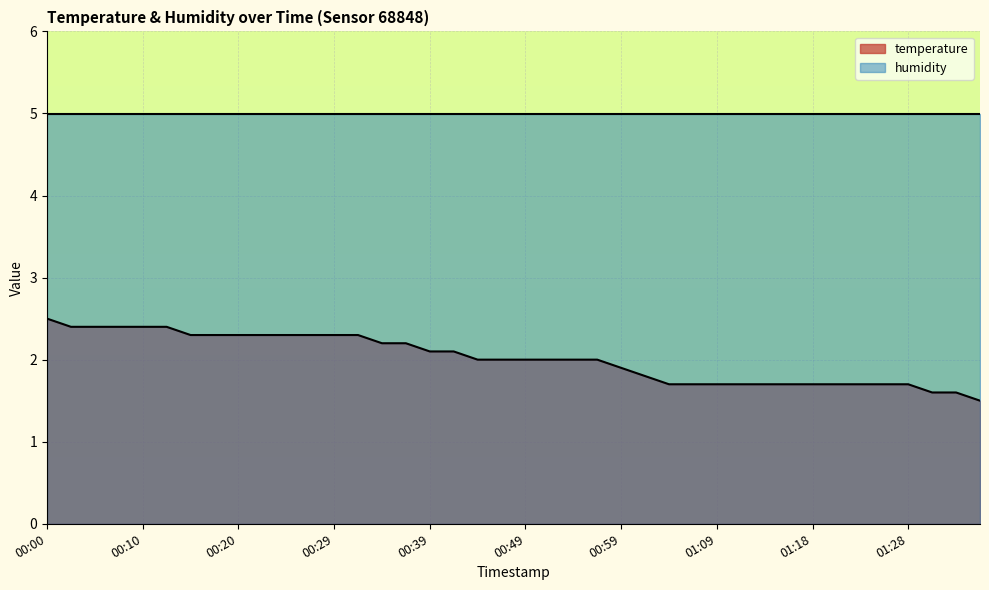

Reading right to left, extract all data points from this chart.

1.5	1.6	1.6	1.7	1.7	1.7	1.7	1.7	1.7	1.7	1.7	1.7	1.7	1.7	1.8	1.9	2.0	2.0	2.0	2.0	2.0	2.0	2.1	2.1	2.2	2.2	2.3	2.3	2.3	2.3	2.3	2.3	2.3	2.3	2.4	2.4	2.4	2.4	2.4	2.5